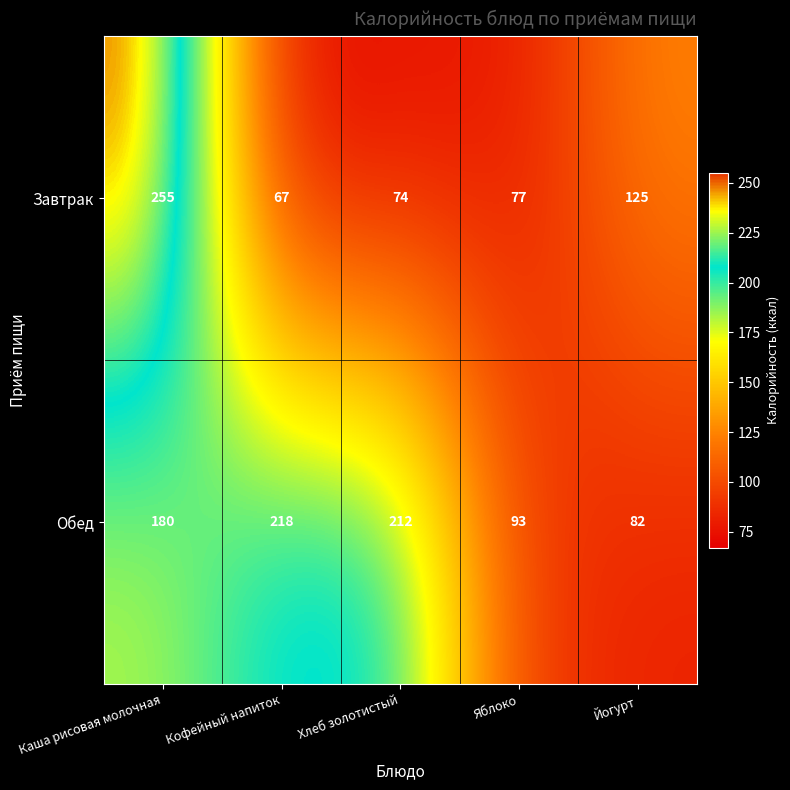

Rank the series by their maximum value, from highest to lowest.

Завтрак, Обед